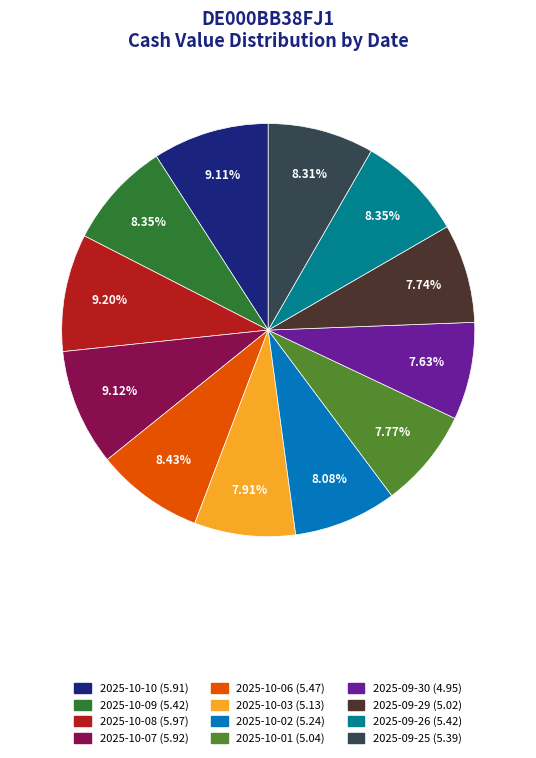

Does any single category account for the majority?

No